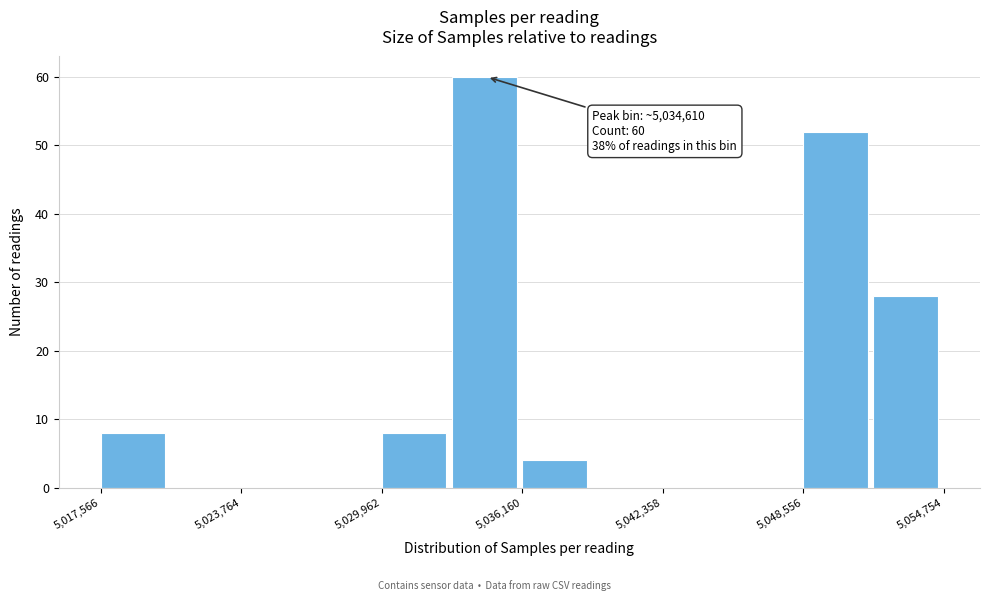

Around what value on the x-axis is the tallest bar? Give the approximate position of its centre, as read against the axis.

5034000